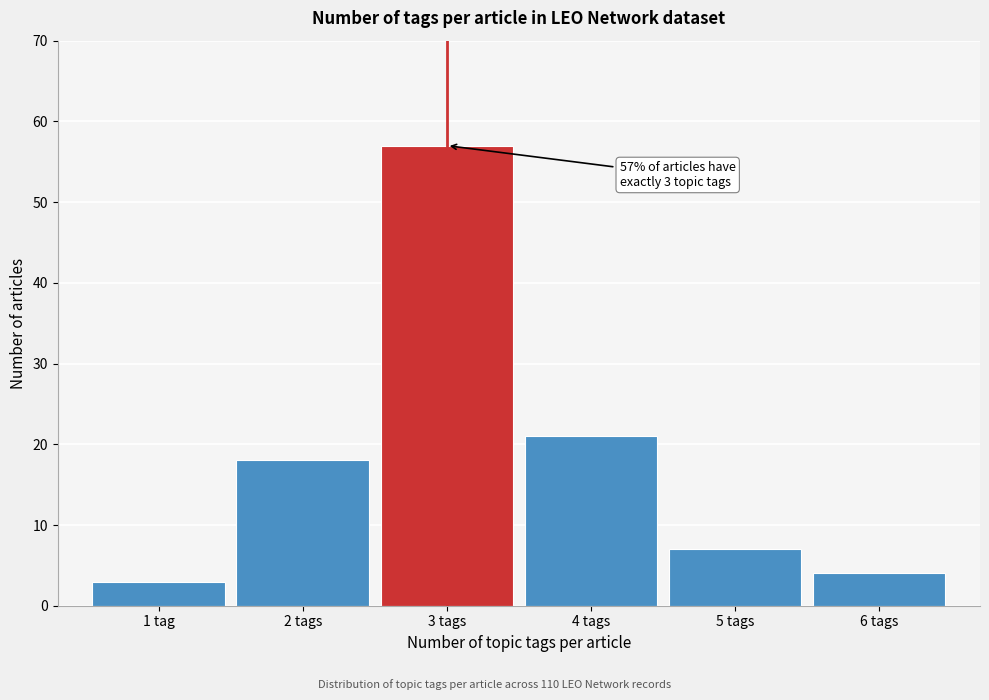

Reading left to right, what are all the values shown in this chart?

3	18	57	21	7	4